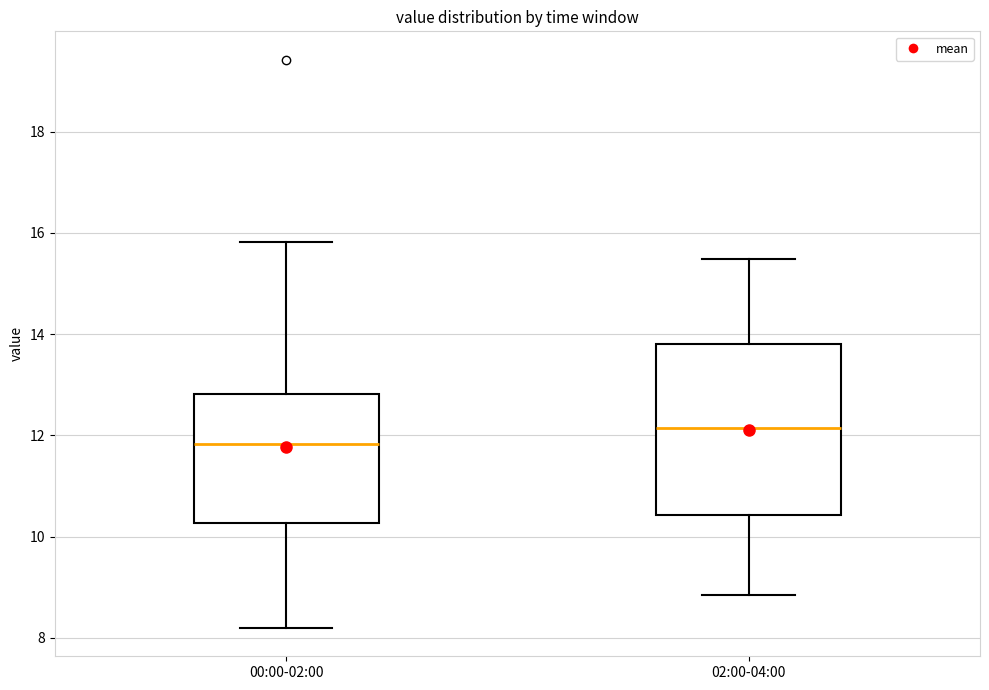

Which box has the highest median line?

02:00-04:00